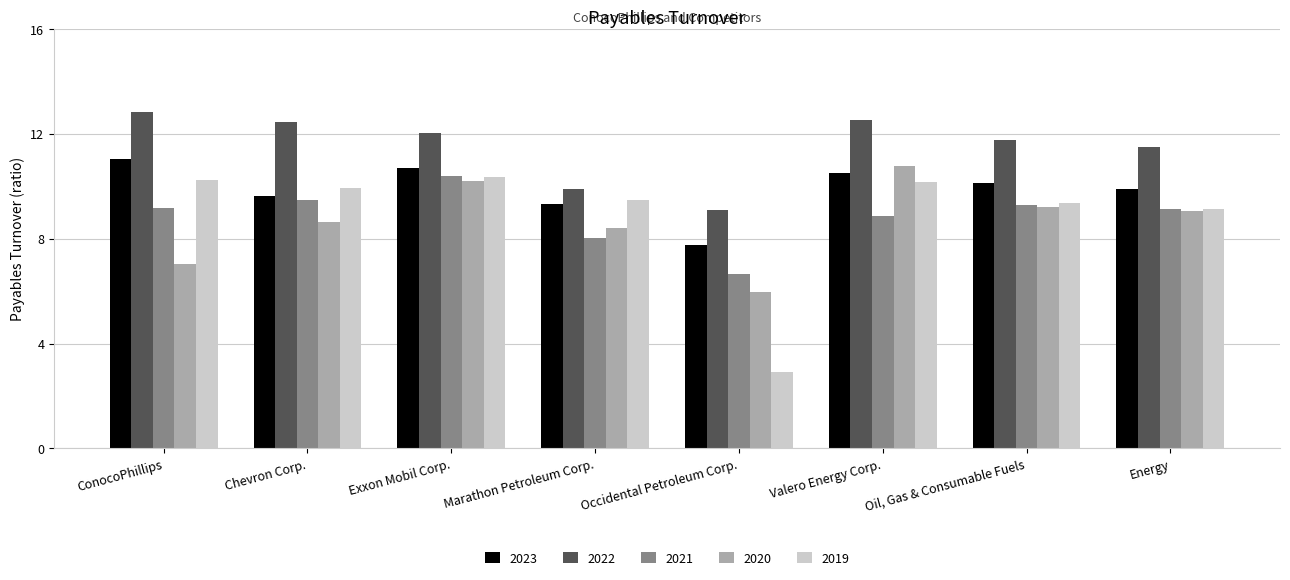

Which series has the largest total across all categories?

2022